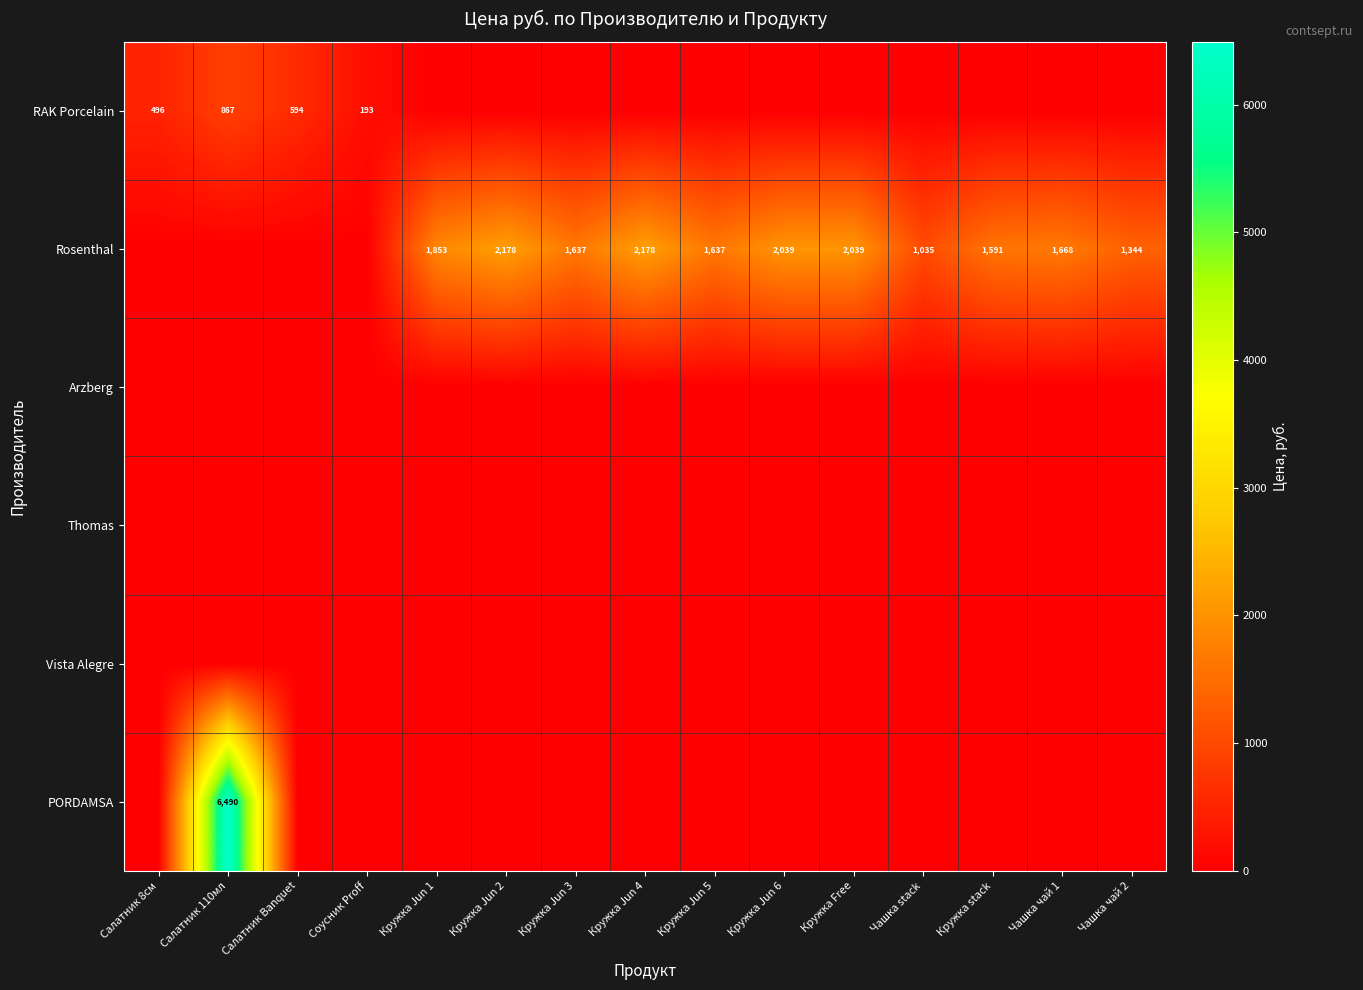

Is it true that row_0 equals 0.0 at Кружка stack?

True